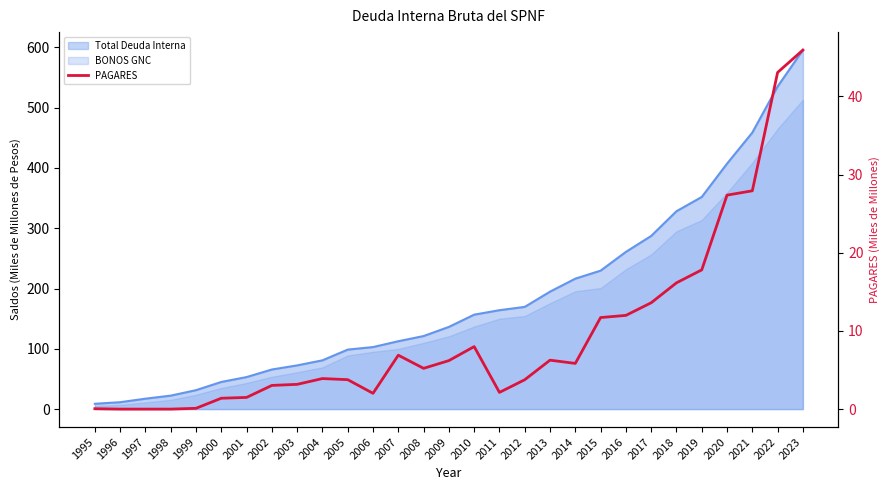

What is the sum of the values at 2007 and 2015?

18.6